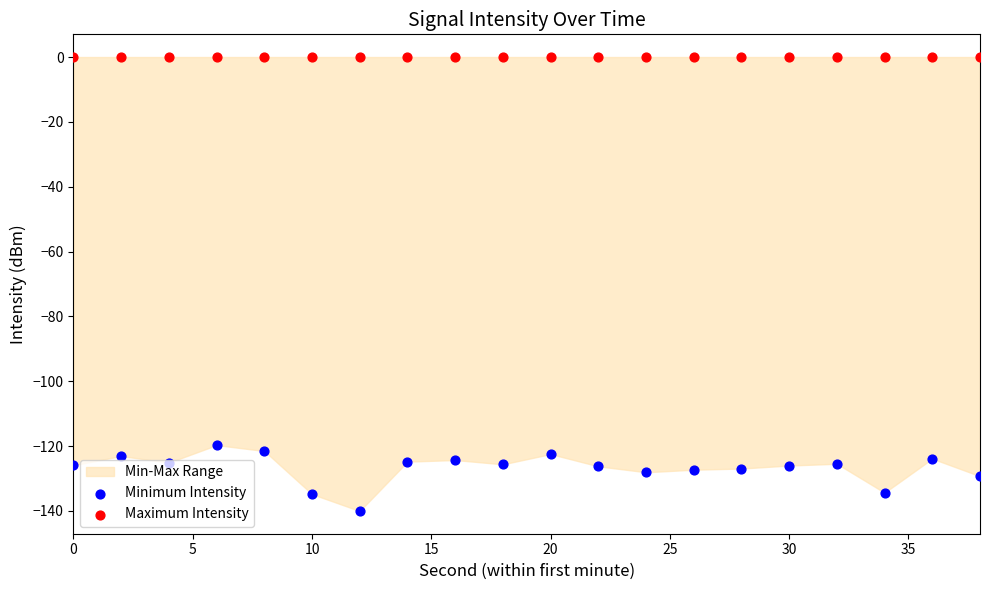

Is the value of Maximum Intensity at 18 greater than the value of Minimum Intensity at 10?

Yes